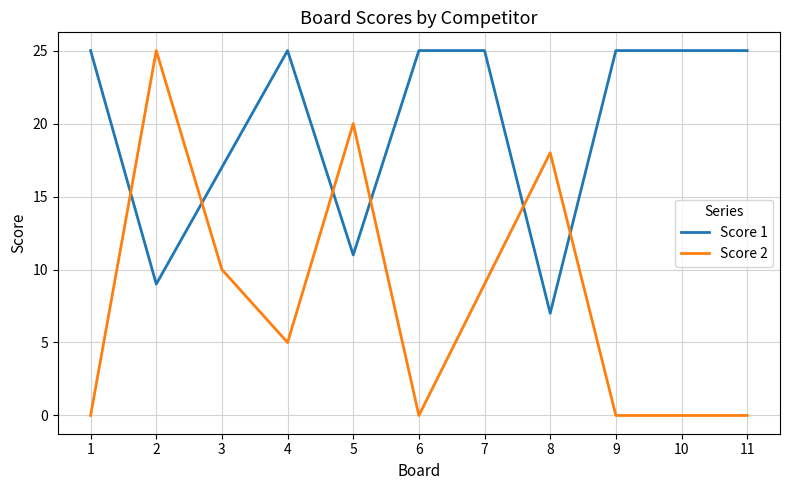

Is the value of Score 2 at 4 greater than the value of Score 1 at 4?

No